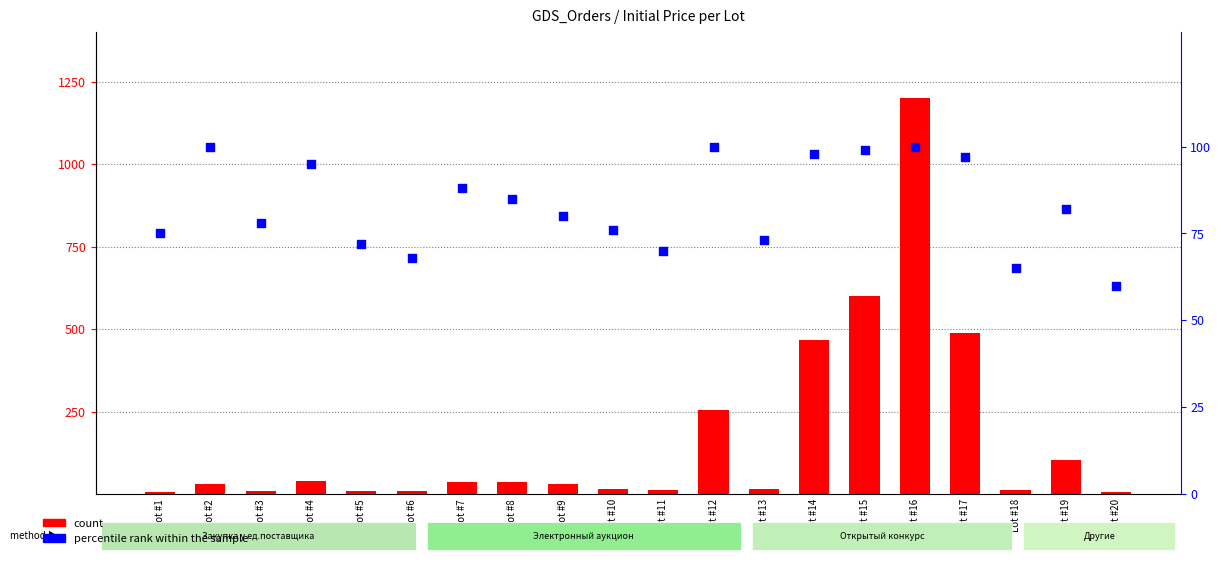

What is the total value across all series at Lot #5?

82.2